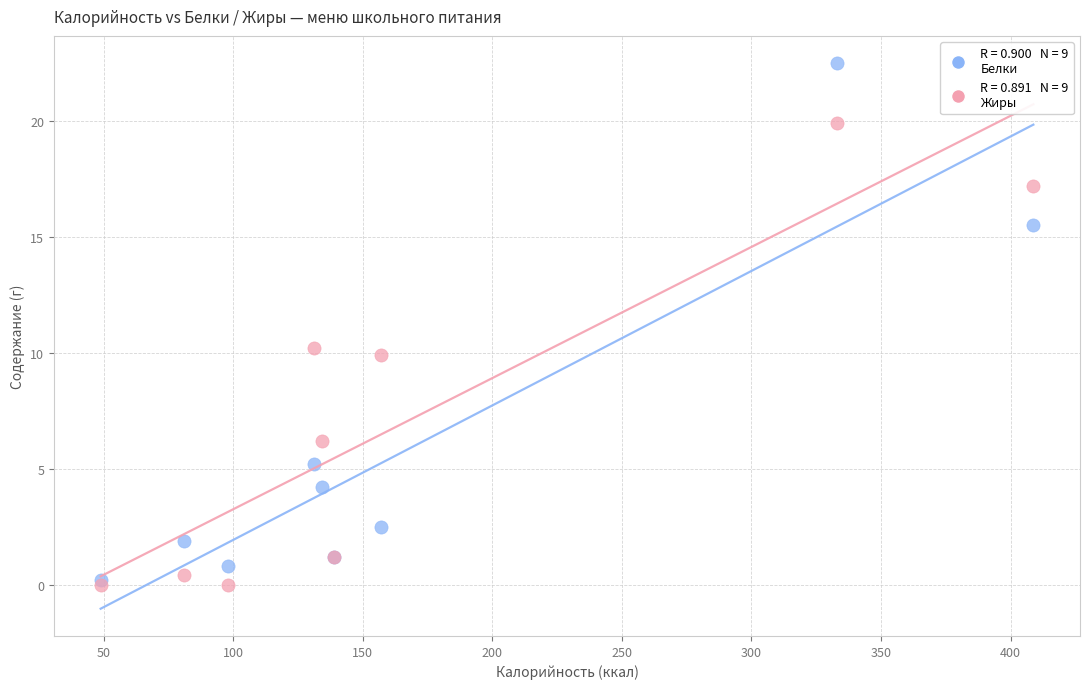

Across all series, what Y value is closest to 11?

10.2